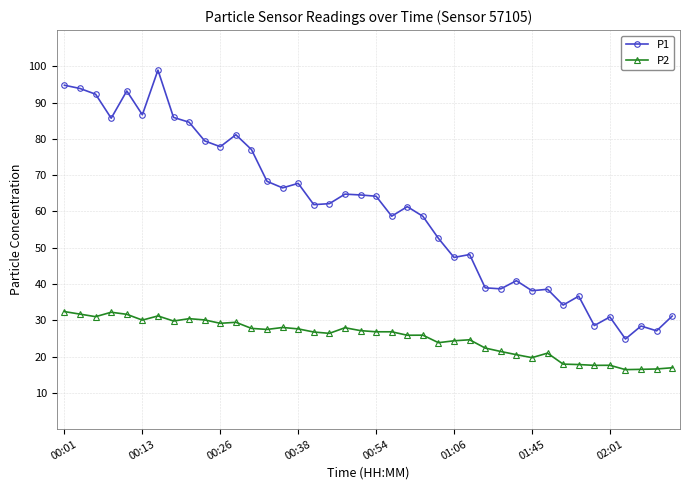

What is the highest value of the P1 series?

99.0